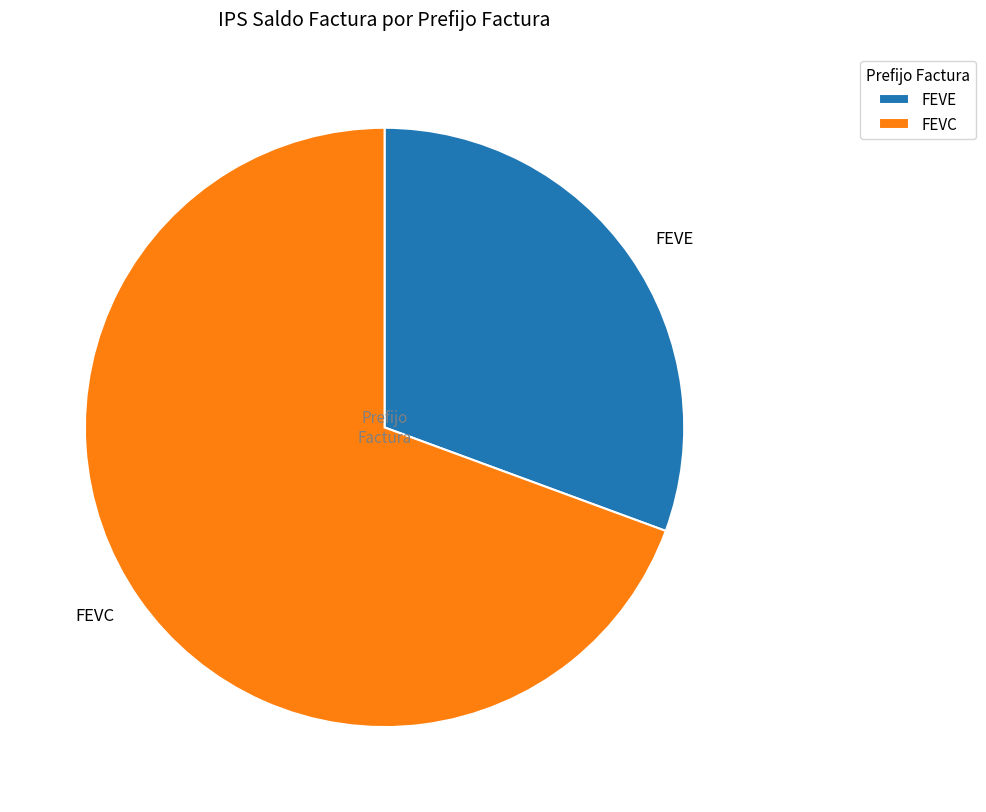

True or false: FEVC accounts for 69% of the total.

True